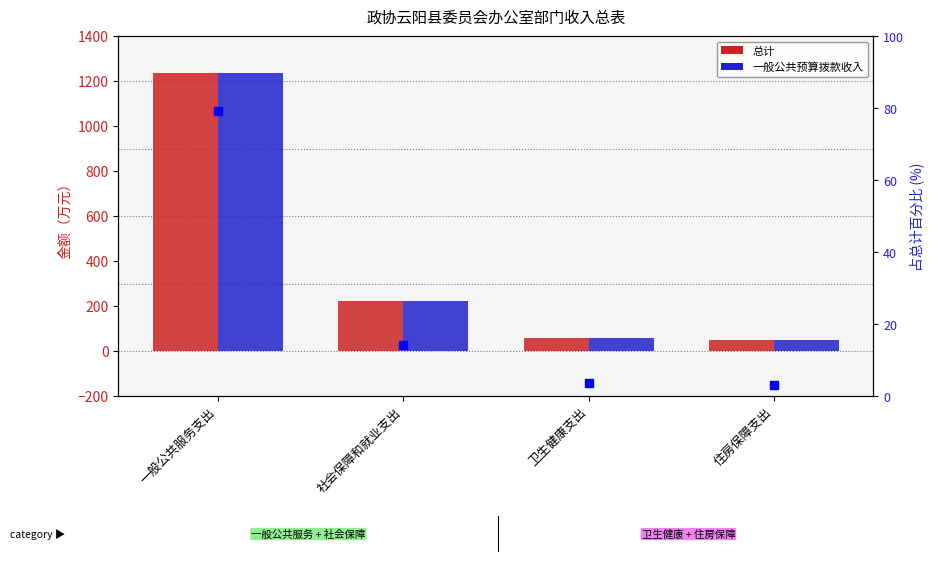

Where is 占总计百分比 nearest to the value 41?

社会保障和就业支出